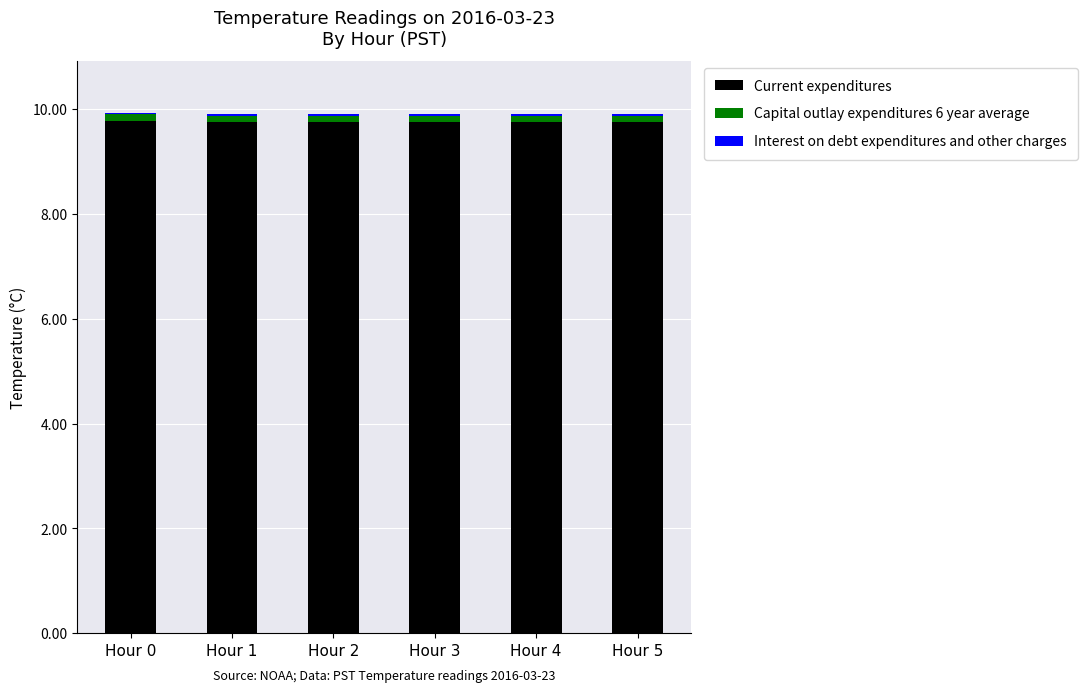

How many Current expenditures values are between 9 and 10?

6